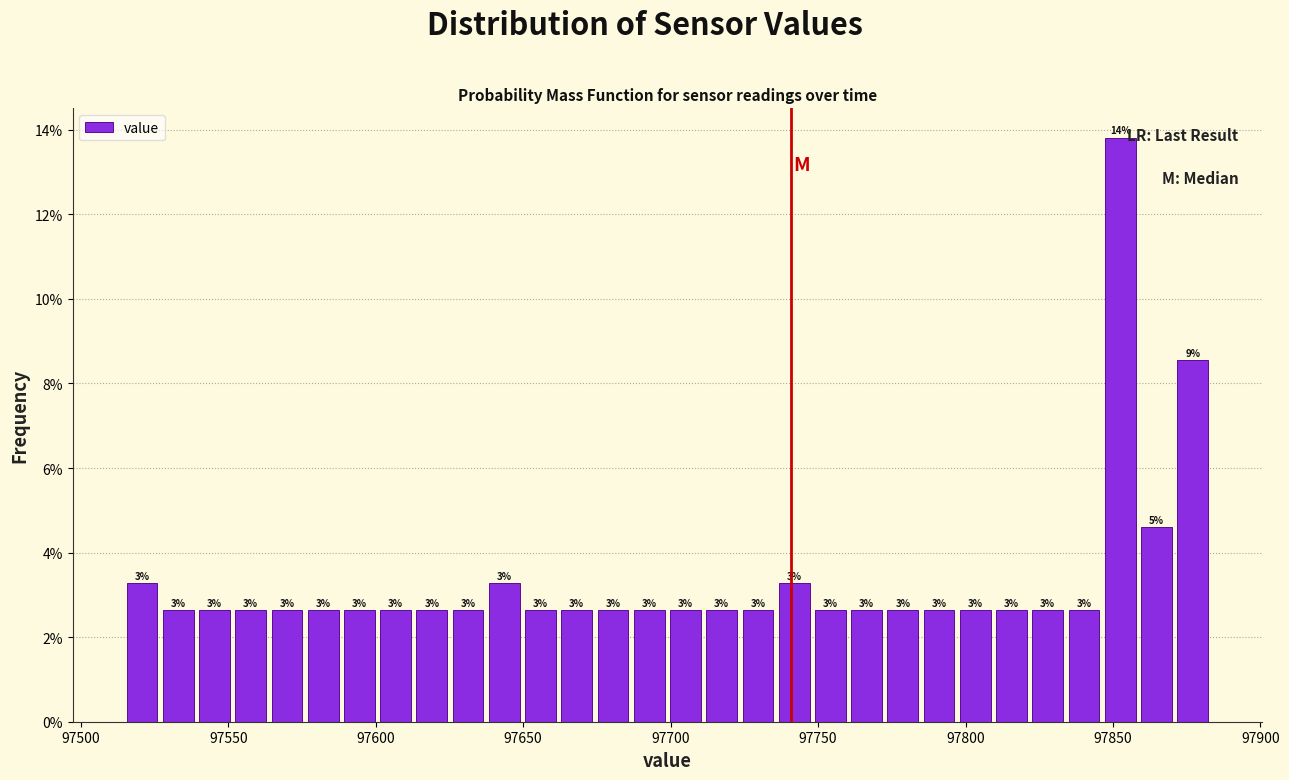

Read against the x-axis, roughly where is the centre of the tallest bar?

97850